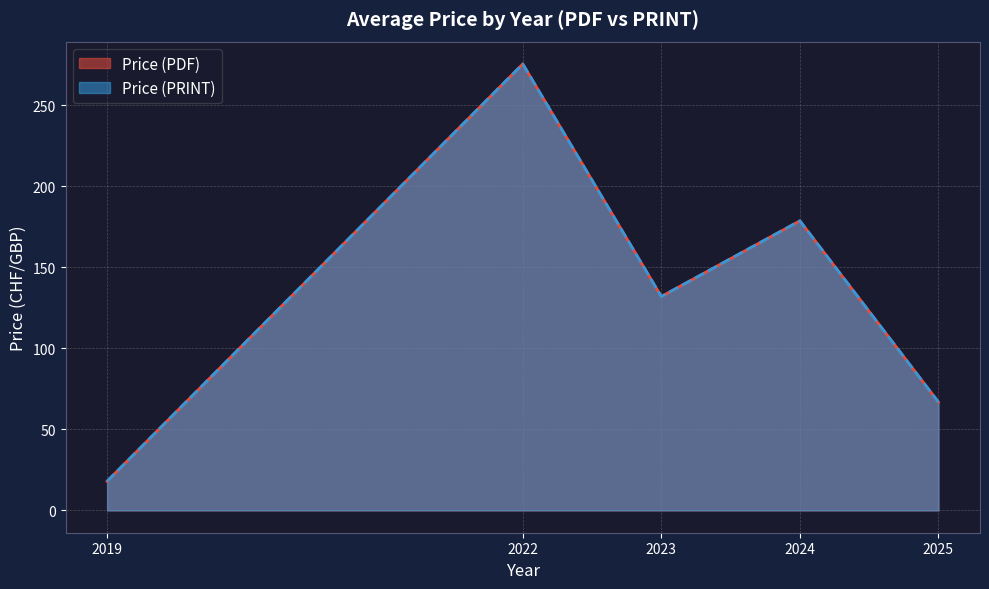

The value of Price (PDF) at 2024 is 287. True or false?

False